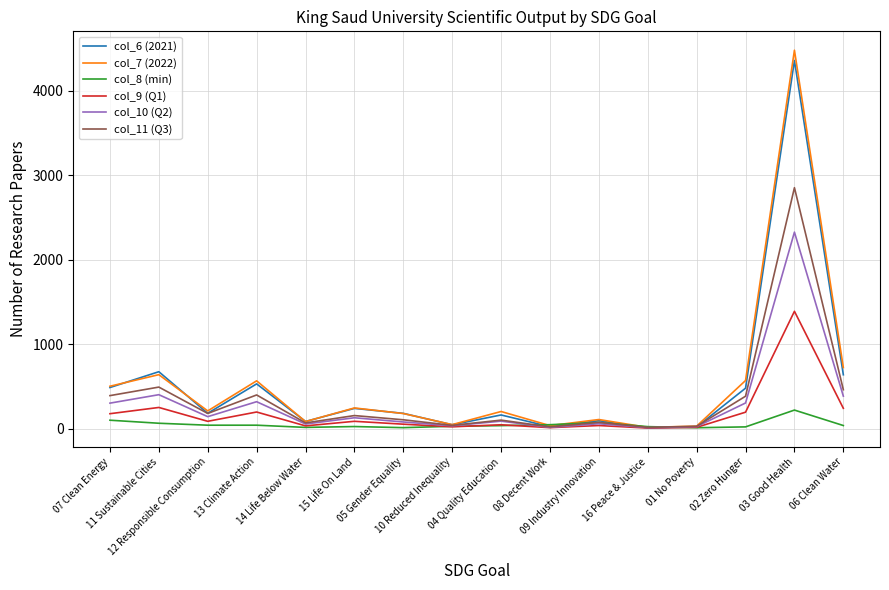

At how many categories does at least one series exceed 670?

3